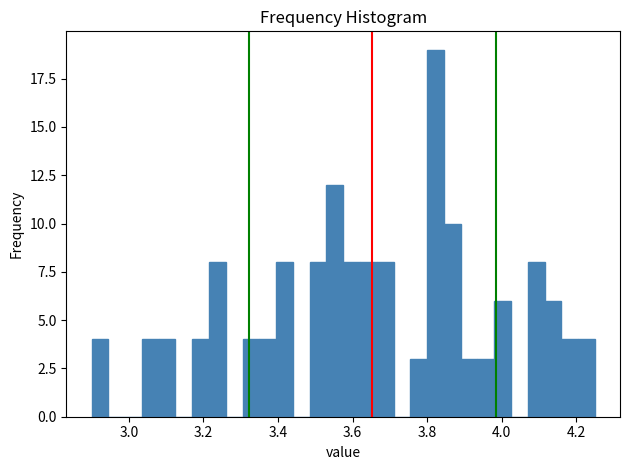

Around what value on the x-axis is the tallest bar? Give the approximate position of its centre, as read against the axis.

3.82